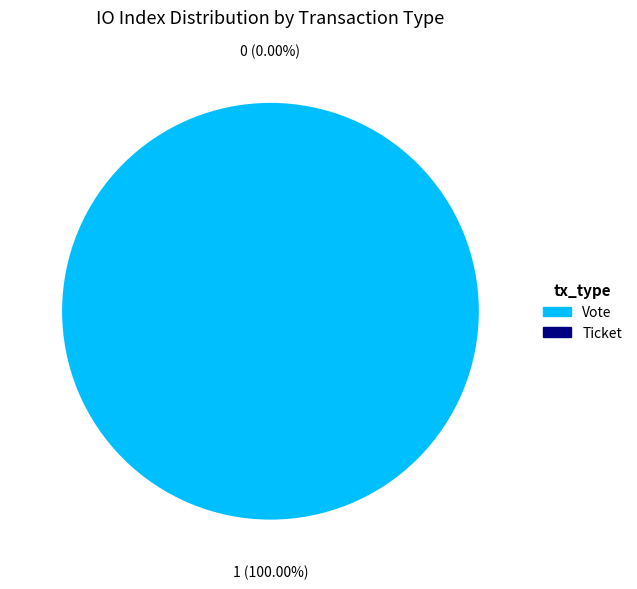

Is the sum of Ticket and Vote greater than half?

Yes